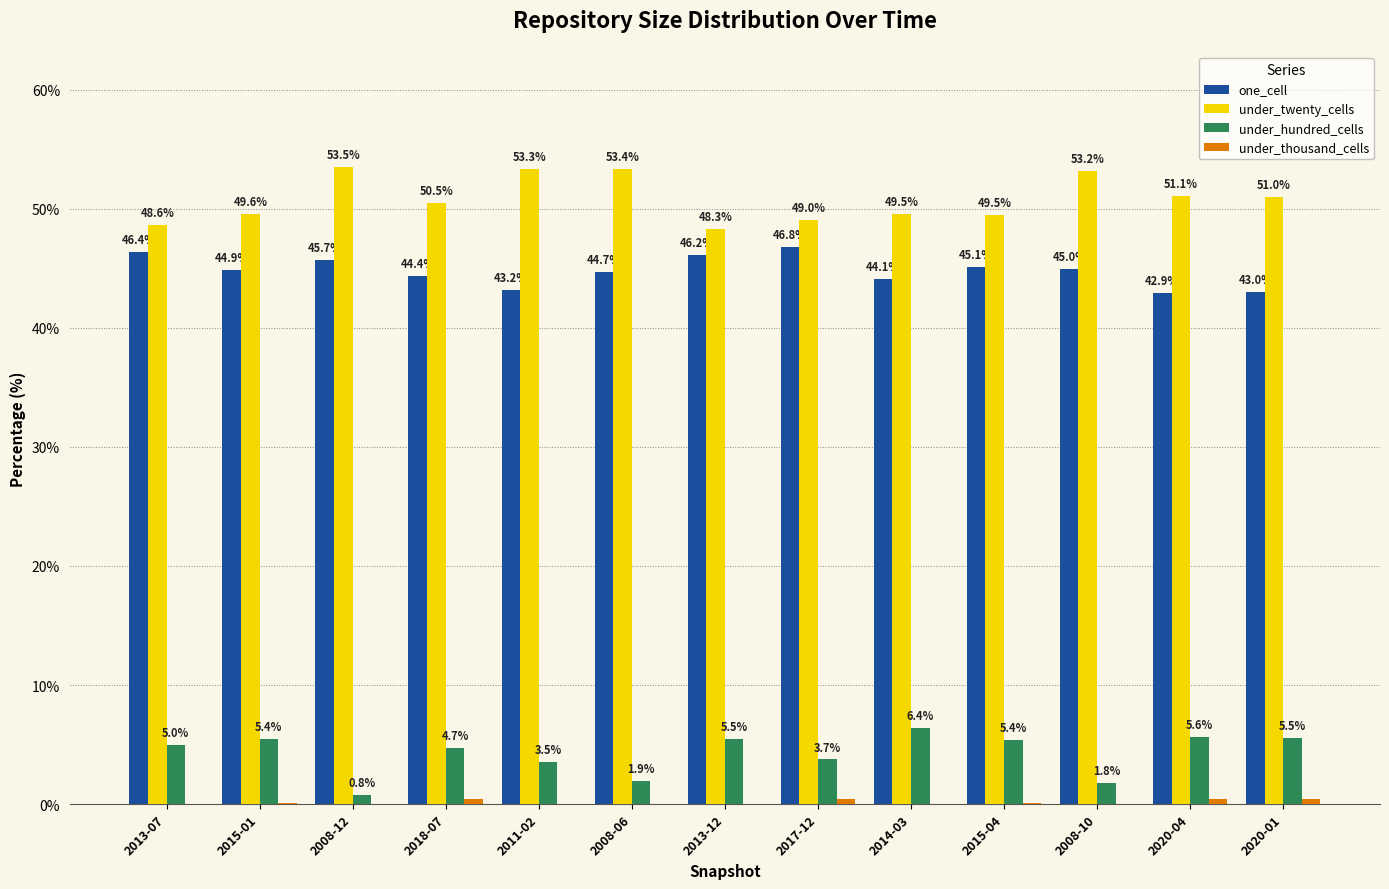

At which label does under_twenty_cells reach its peak?

2008-12